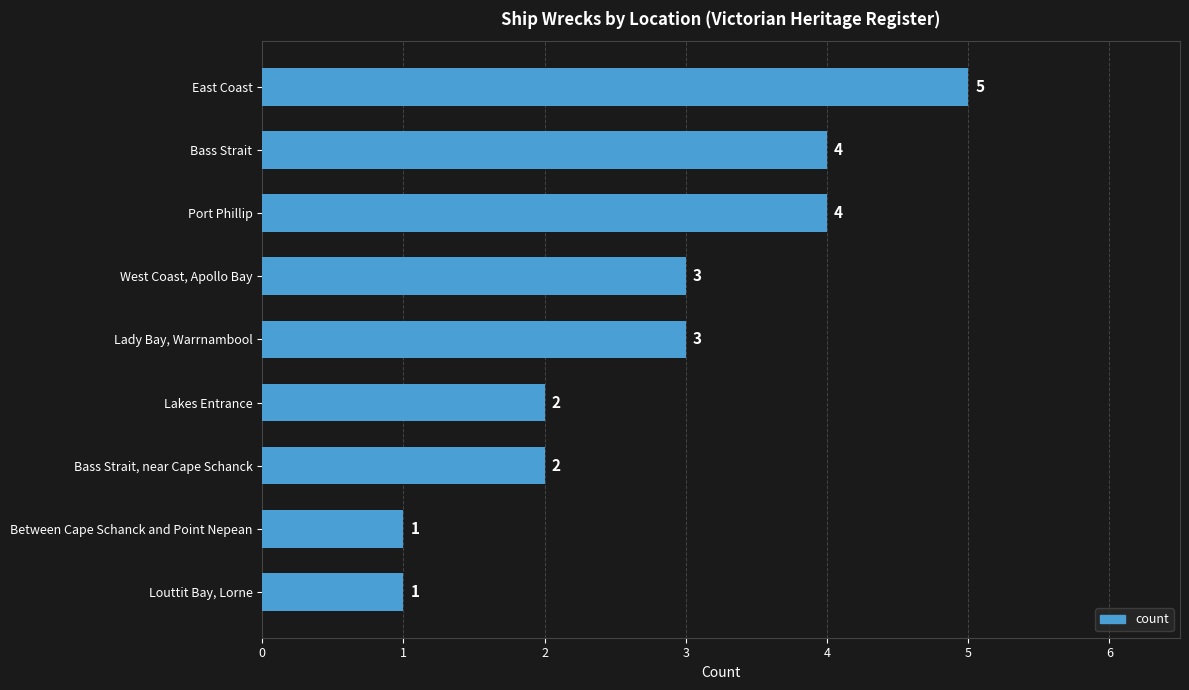

Count the values in the range 2 to 4.

6